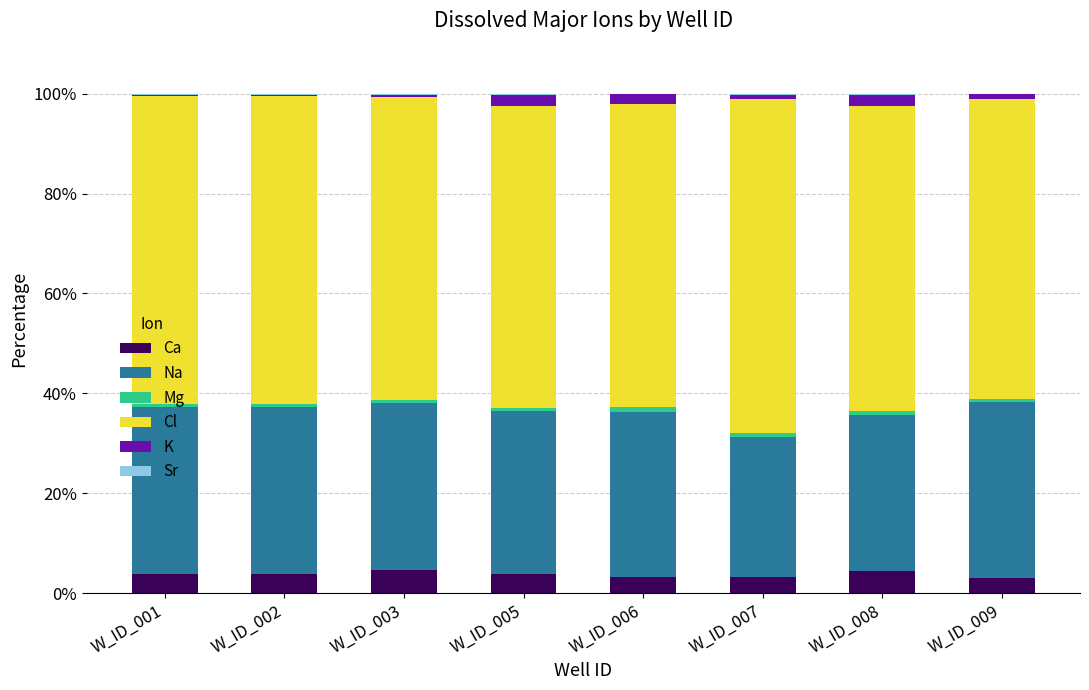

Is it true that Ca equals 3.8 at W_ID_005?

True